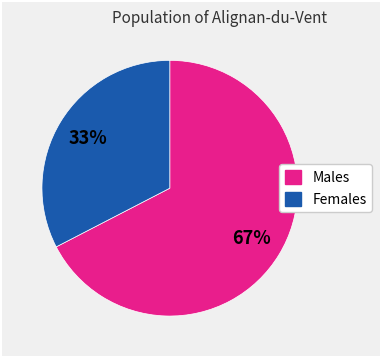

Is there any slice that represents more than half of the pie?

Yes